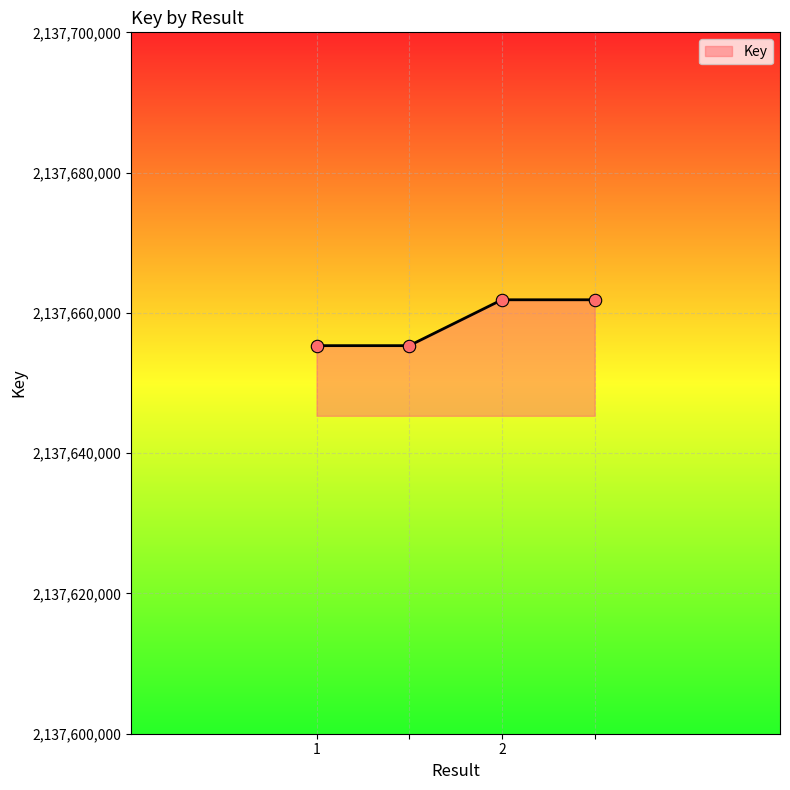

What is the greatest value displayed?

2137661869